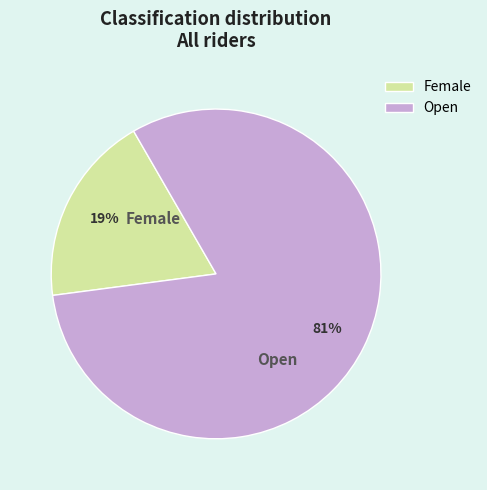

What is the largest slice in the pie chart?

Open